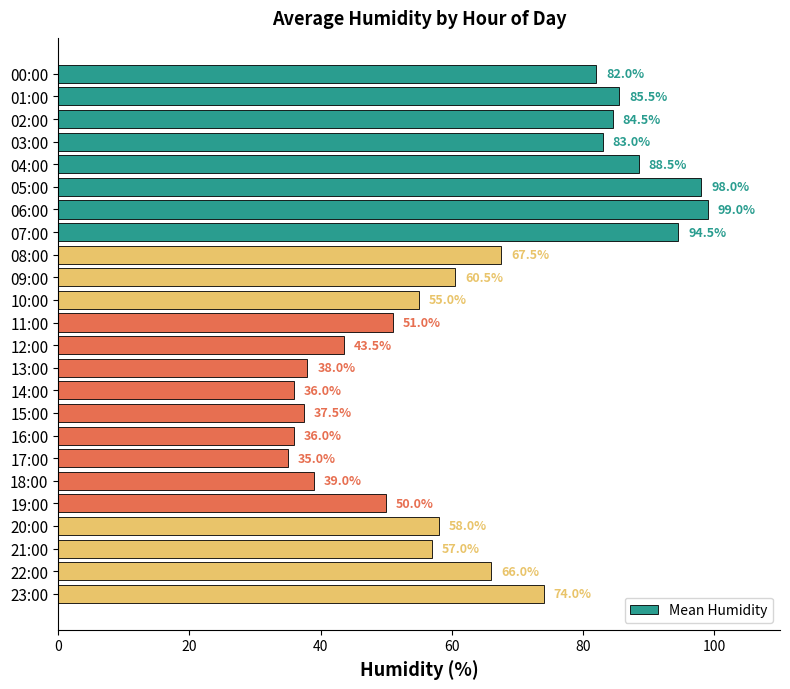

Is it true that the value at 10:00 is 23.4?

False